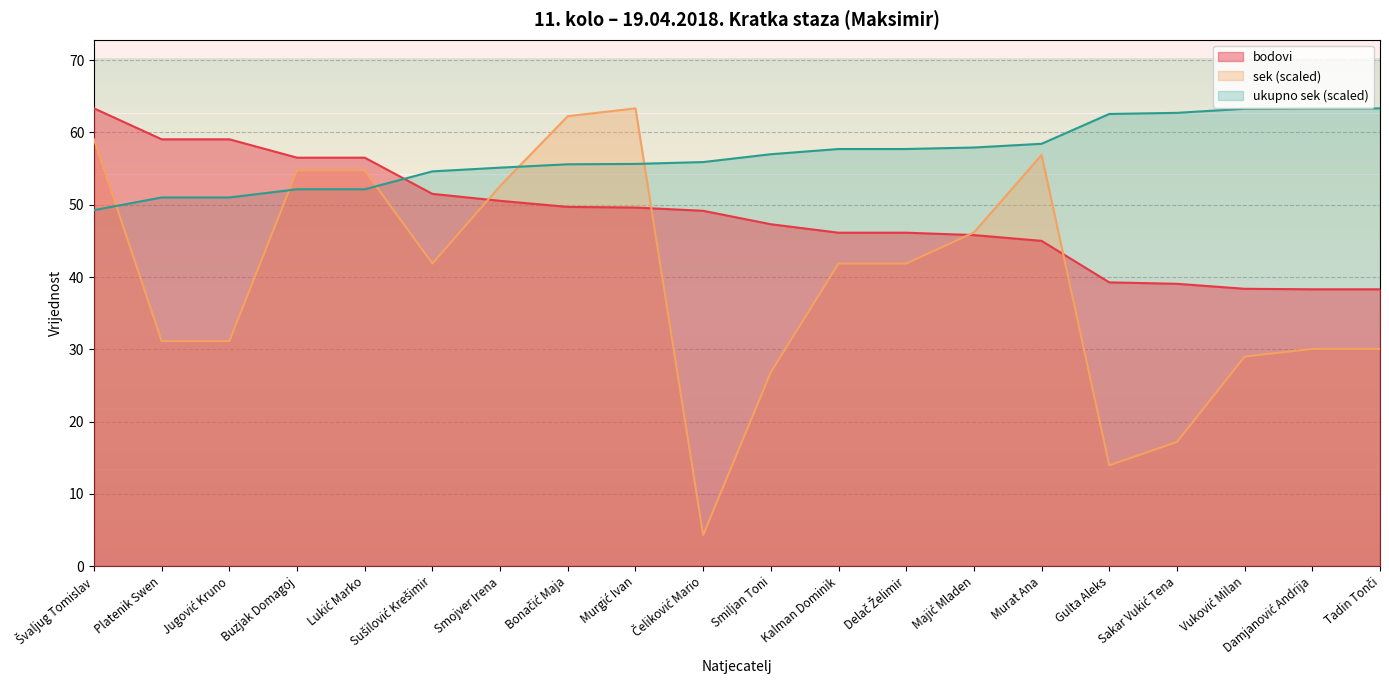

Where does the bodovi series first go above 49?

Švaljug Tomislav